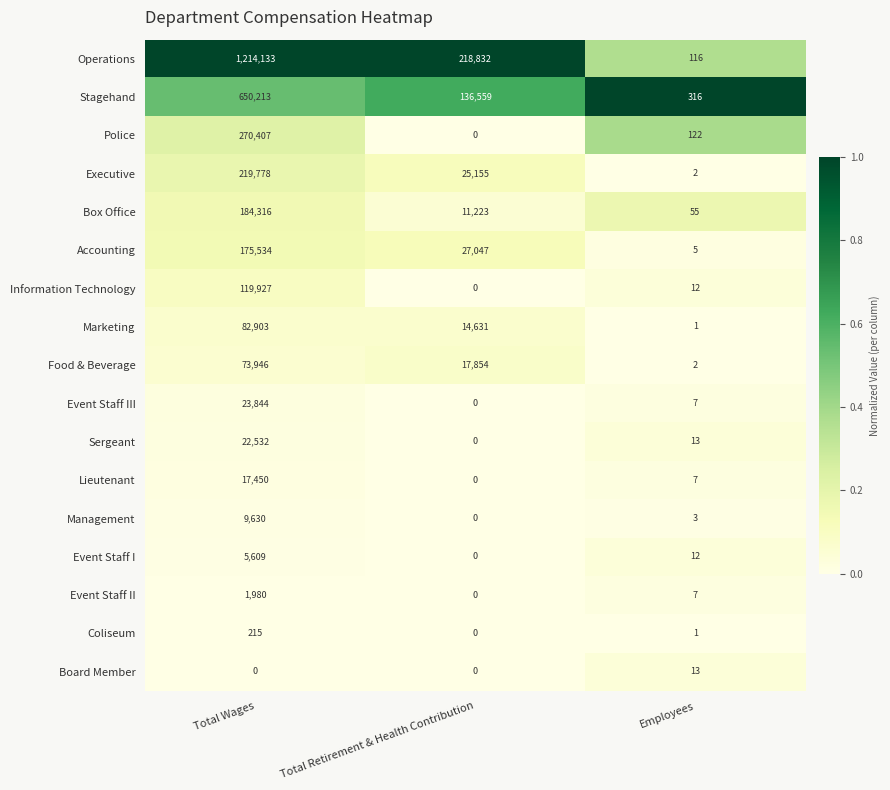

True or false: Event Staff III has a value of 7 at Employees.

True